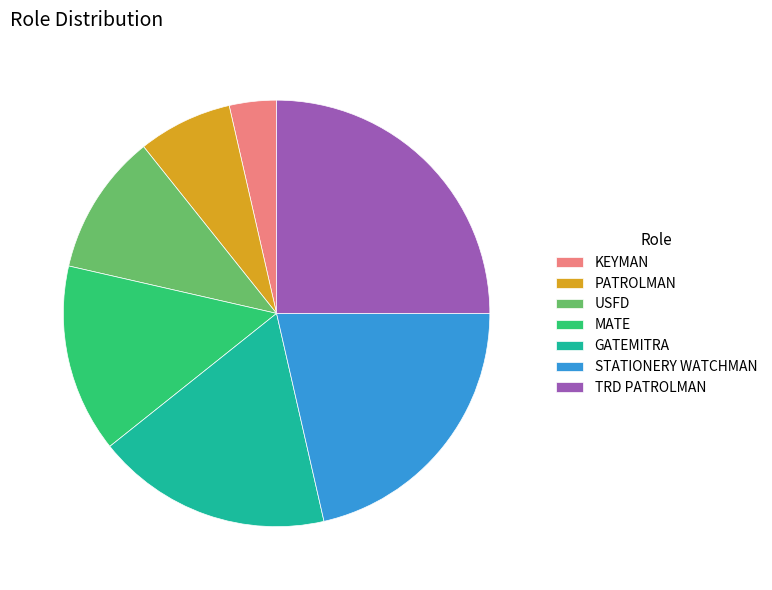

True or false: PATROLMAN accounts for 15% of the total.

False